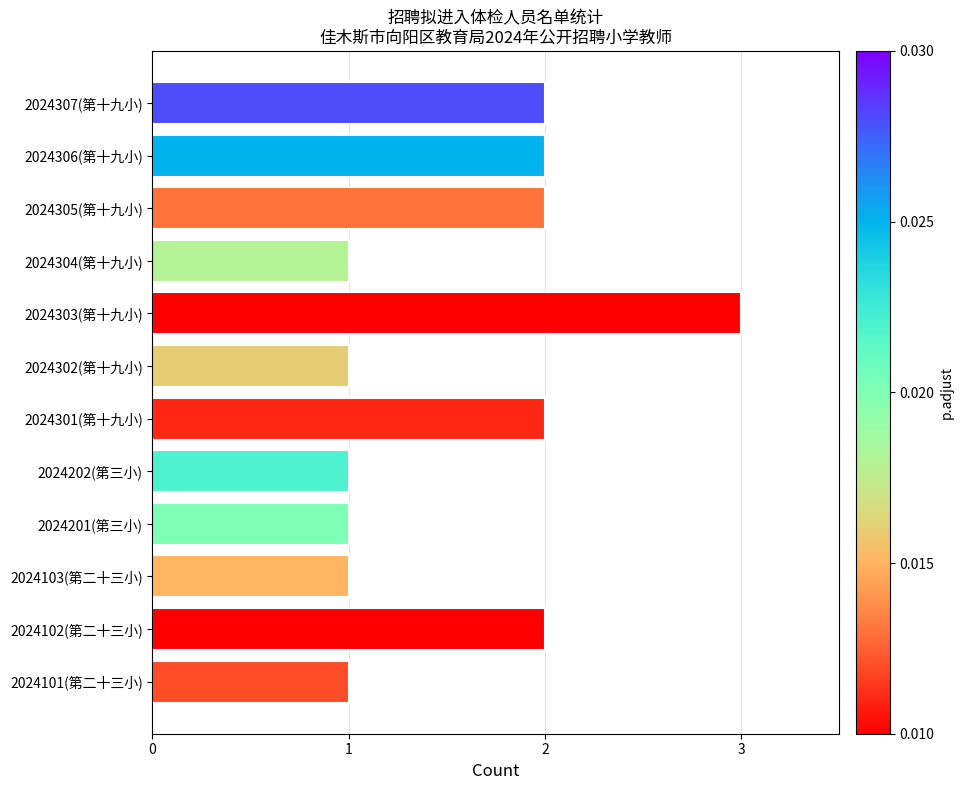

What is the sum of all values?

19